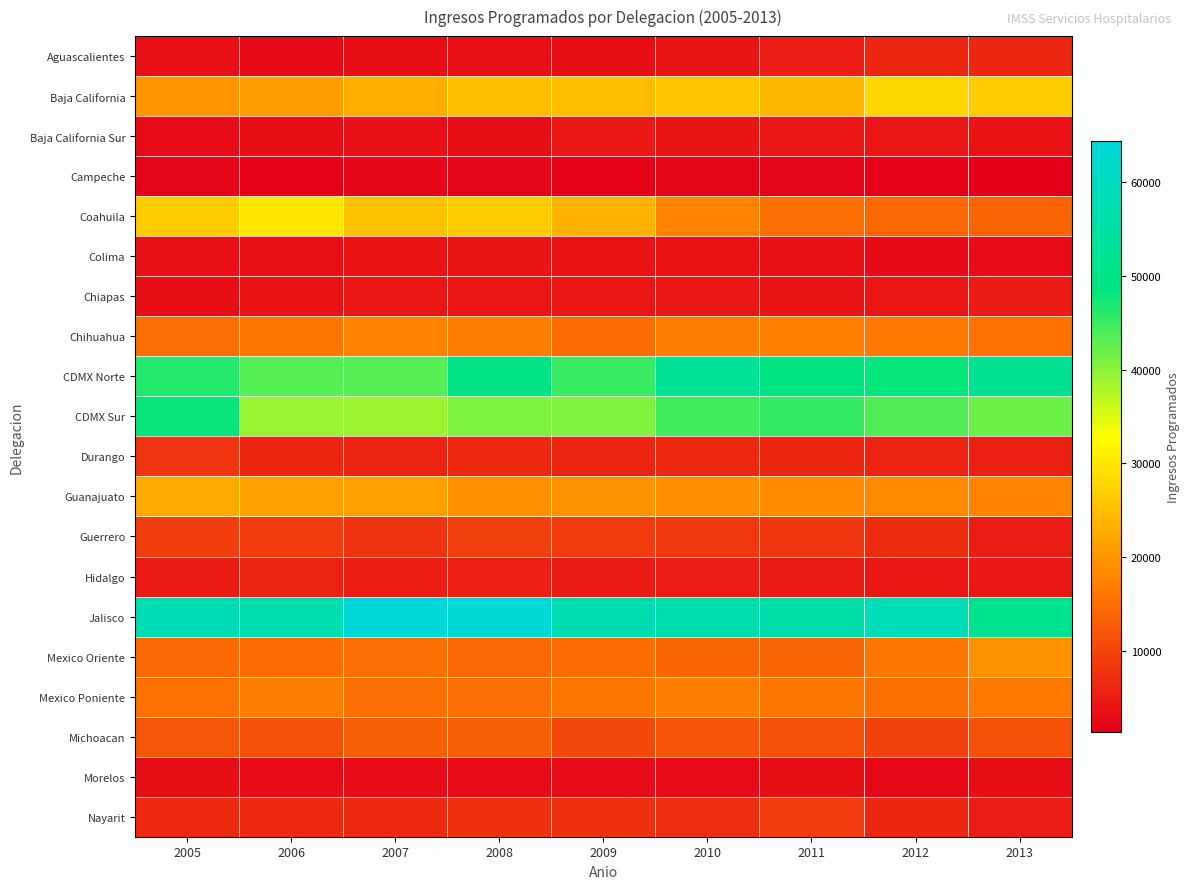

At 2009, list the series in order from smallest to largest.

Campeche, Morelos, Aguascalientes, Colima, Chiapas, Baja California Sur, Hidalgo, Durango, Nayarit, Guerrero, Michoacan, Mexico Oriente, Chihuahua, Mexico Poniente, Guanajuato, Coahuila, Baja California, CDMX Sur, CDMX Norte, Jalisco